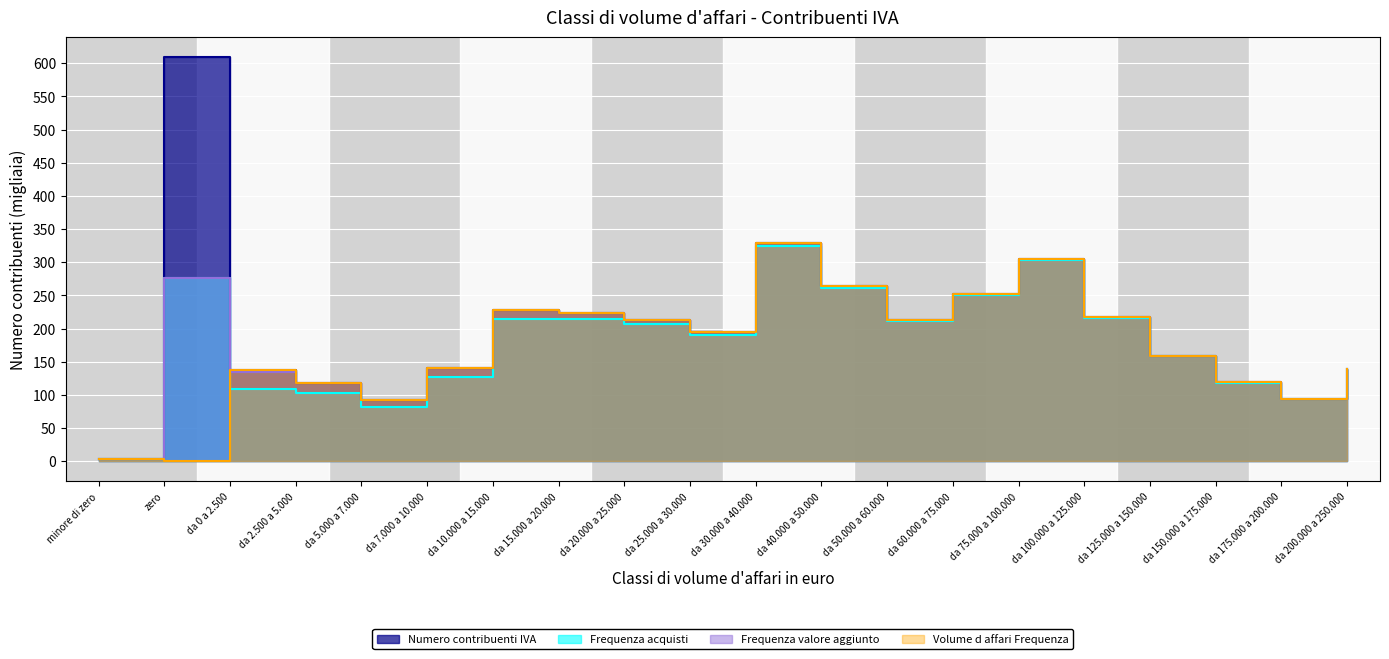

Between da 5.000 a 7.000 and da 200.000 a 250.000, which series saw the biggest shift?

Frequenza acquisti